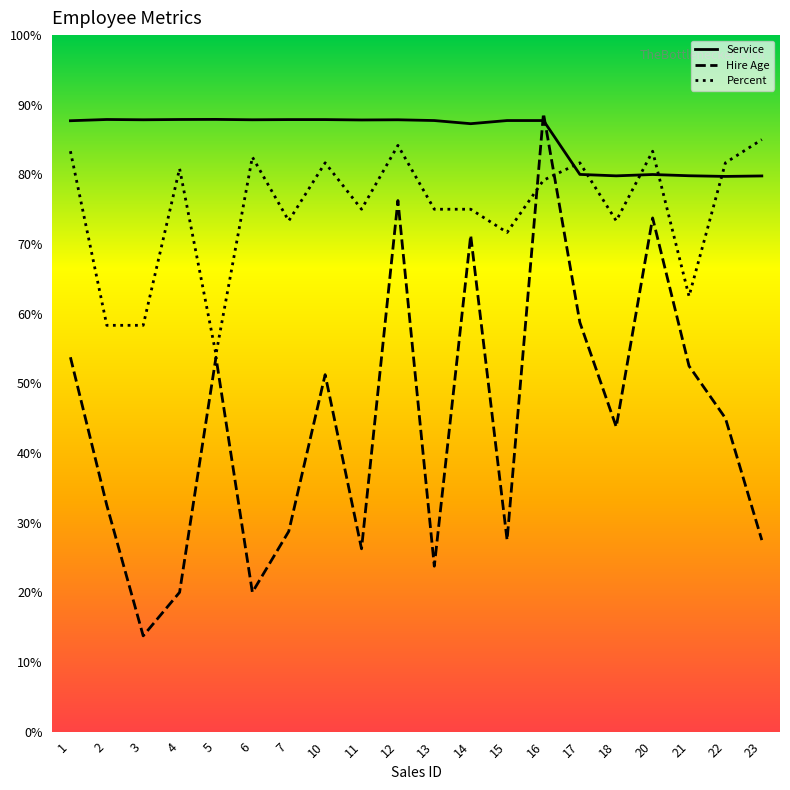

What is the maximum value shown in the chart?

88.8